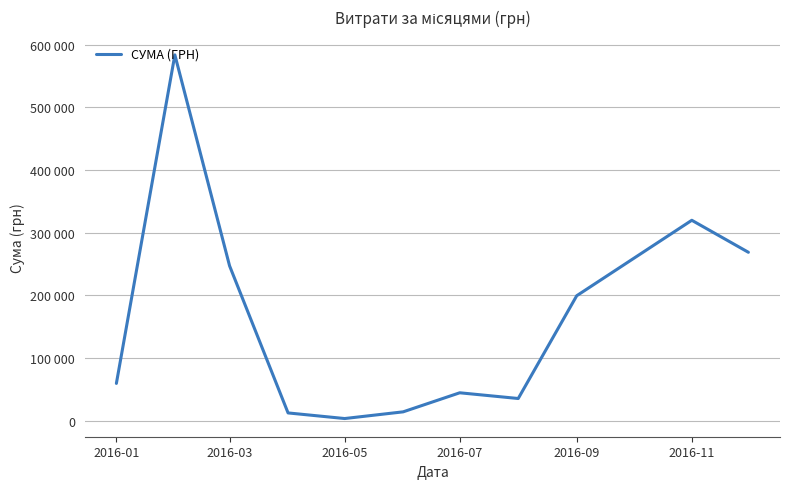

Does the chart display data point markers on the line(s)?

No